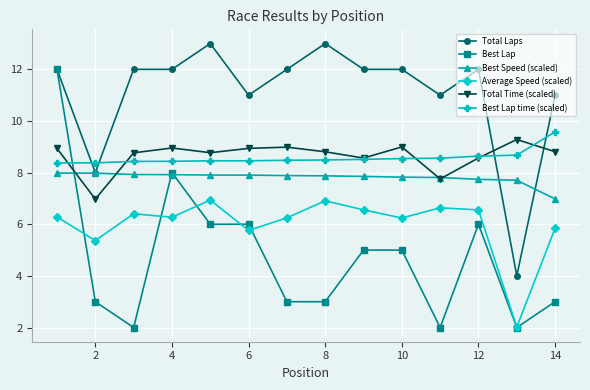

Which series has the largest range (max minus min)?

Best Lap